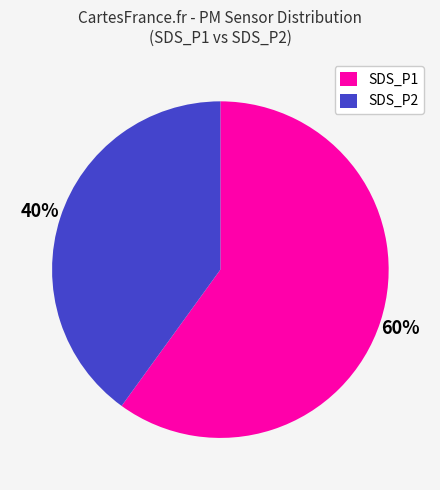

Does any single category account for the majority?

Yes